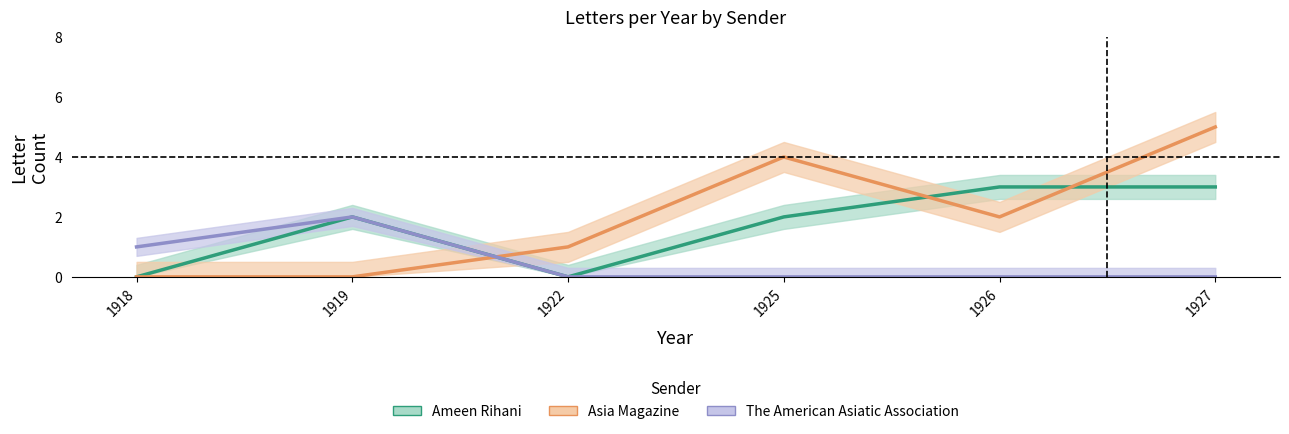

Is it true that Ameen Rihani equals 1 at 1922?

False